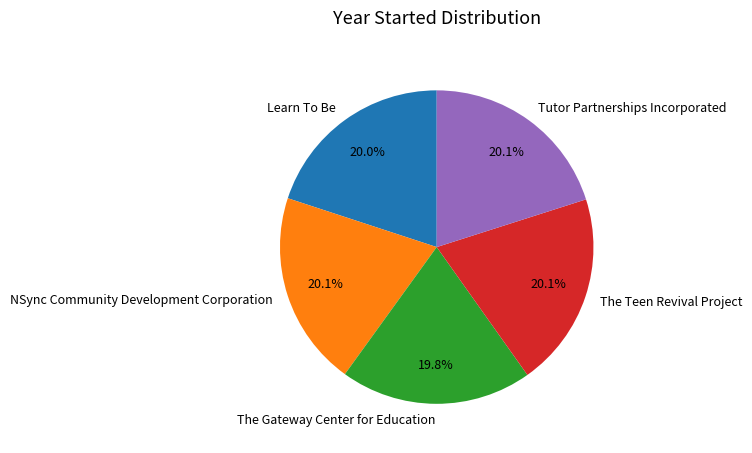

How much of the chart is everything except Learn To Be?

80.0%